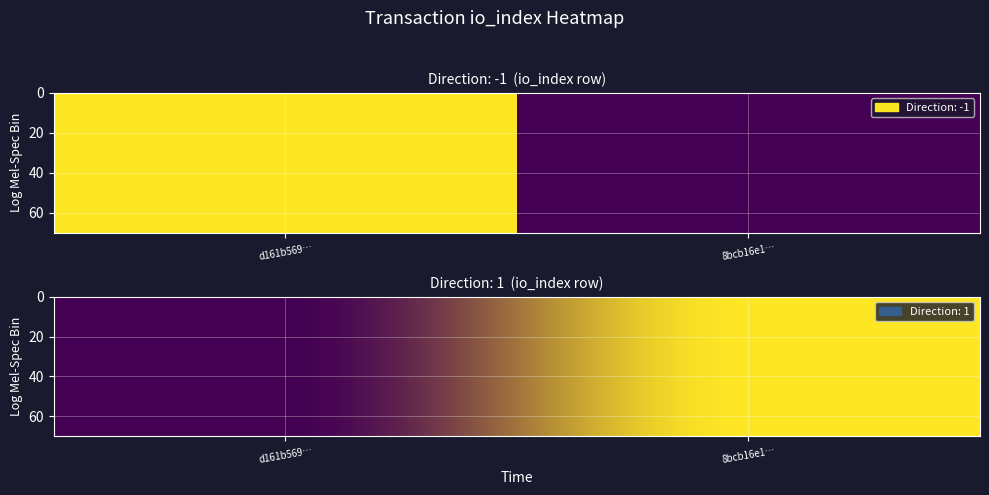

Reading right to left, extract all data points from this chart.

d161b569c872c0e457ae73fcabdc0750c8b8e46: io_index=1199	direction=-1
8bcb16e1a2489b76abbd73c80db54ff45d1f517: io_index=7	direction=1